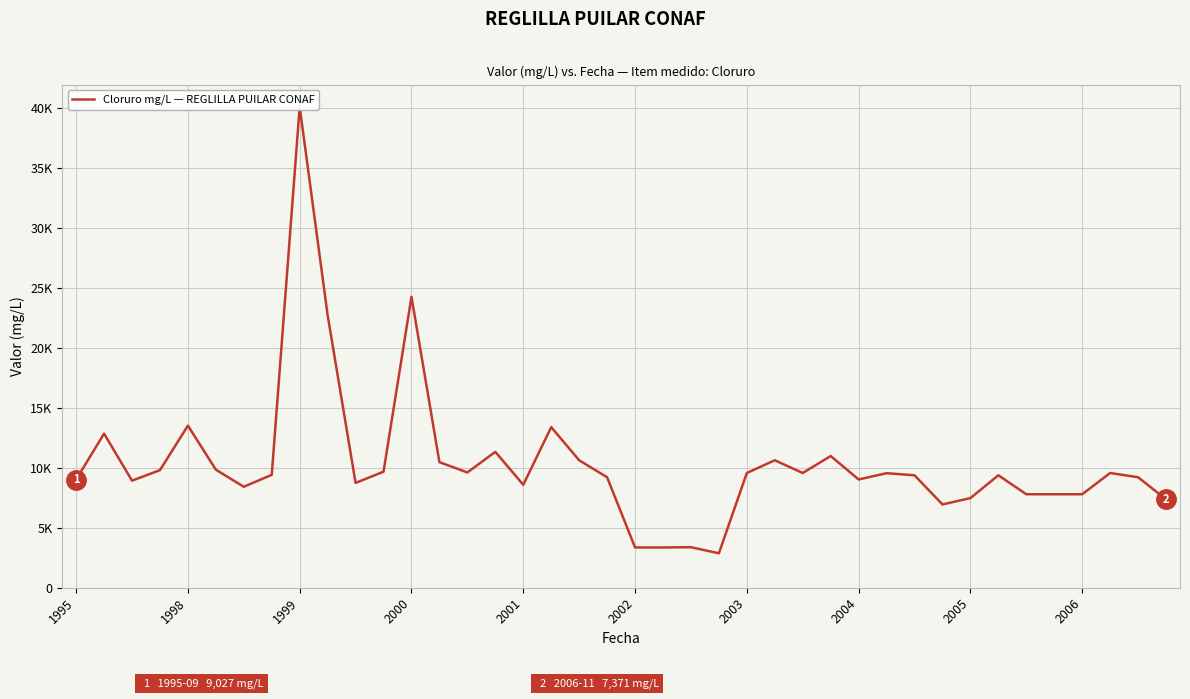

What is the sum of the values at 17 and 16?

21983.0